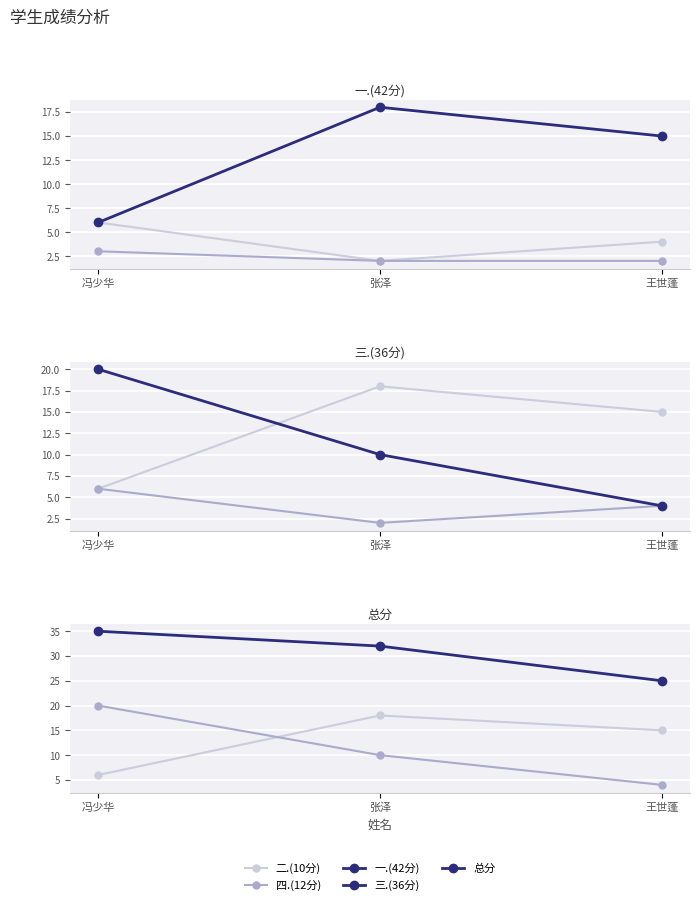

What is the label of the 1st point from the left?

冯少华